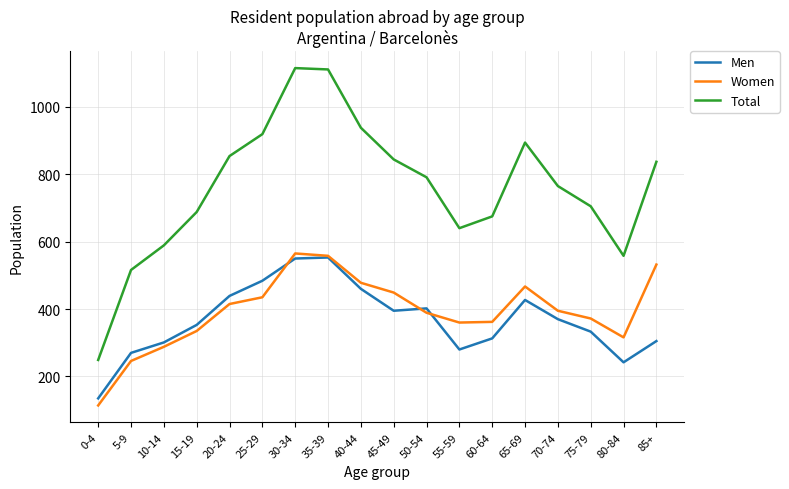

The value of Men at 55-59 is 492. True or false?

False